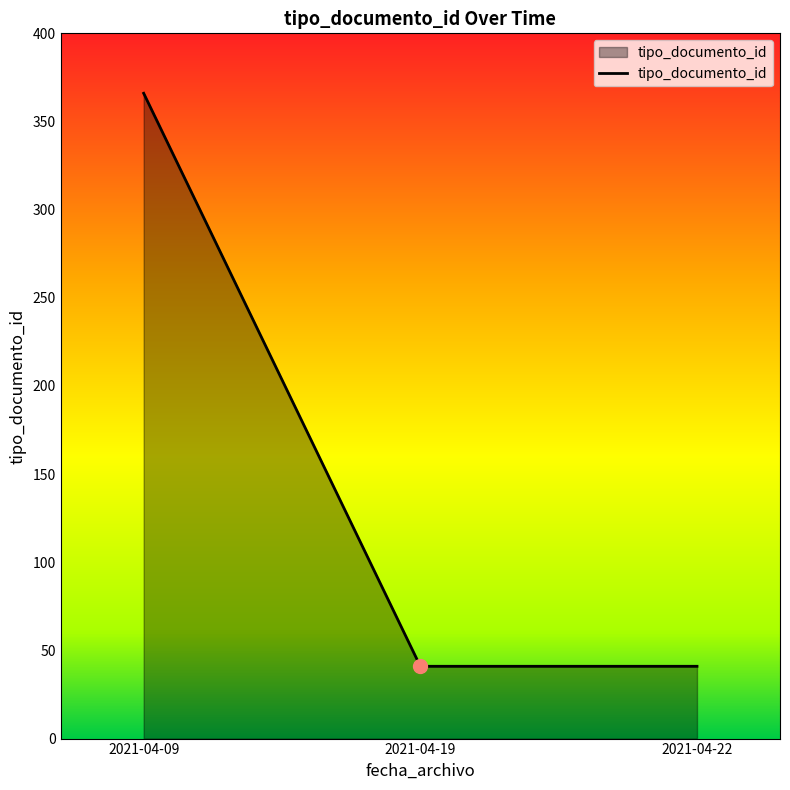

Reading left to right, transcribe all the data shown in this chart.

2021-04-09=366	2021-04-19=41	2021-04-22=41